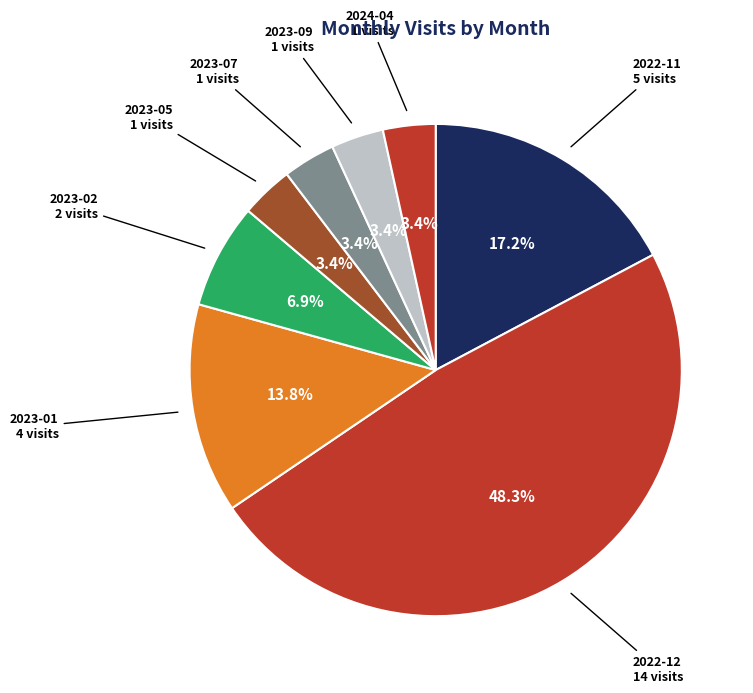

Approximately how many times larger is the value at 2023-07 compared to 2023-02?

0.5